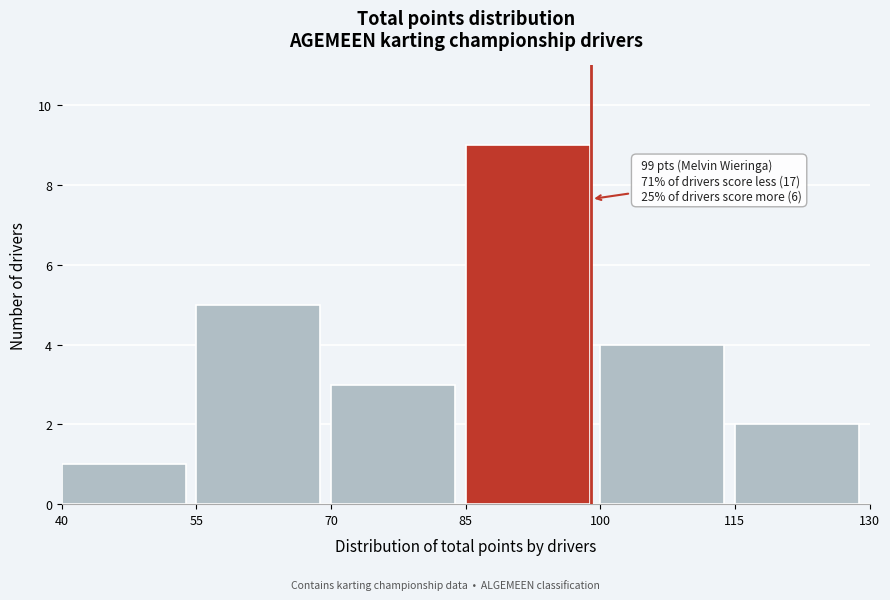

Which range on the x-axis has the tallest bar?

85 to 100